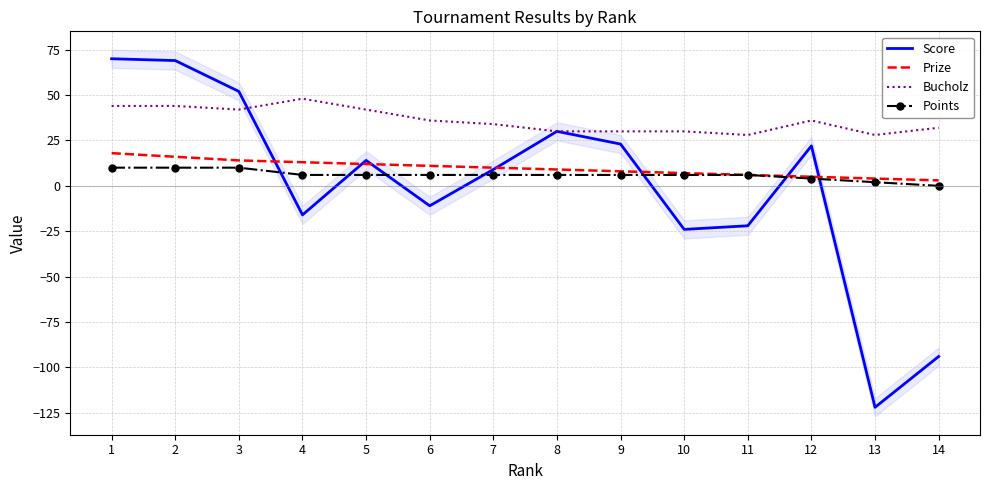

How many lines are shown in the chart?

4